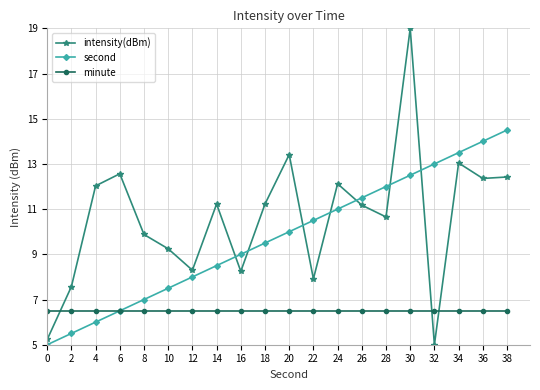

Is it true that second equals 12.5 at 18?

False